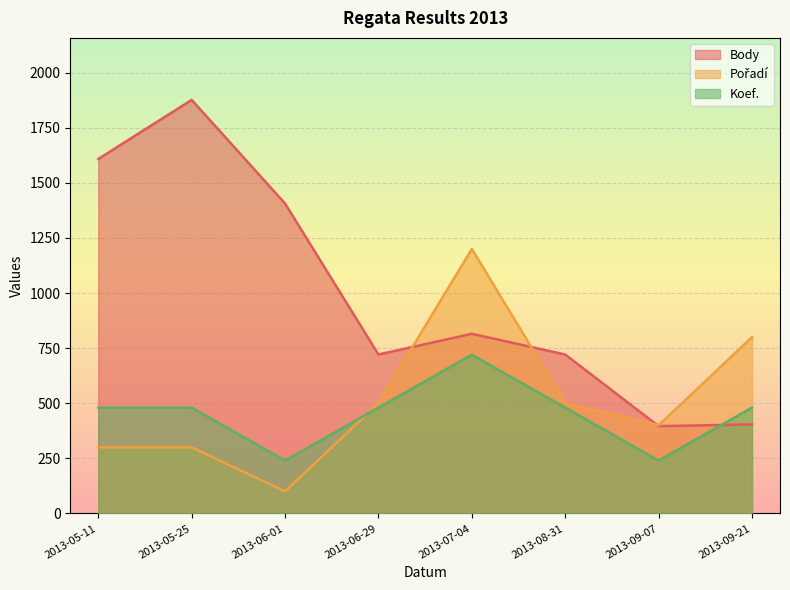

What are all the series names shown in the legend?

Body, Pořadí, Koef.